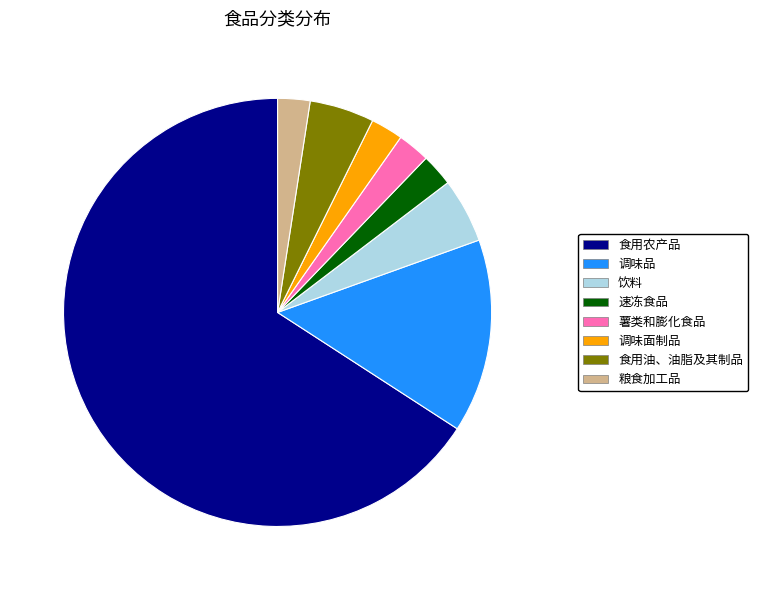

True or false: 食用农产品 accounts for 66% of the total.

True